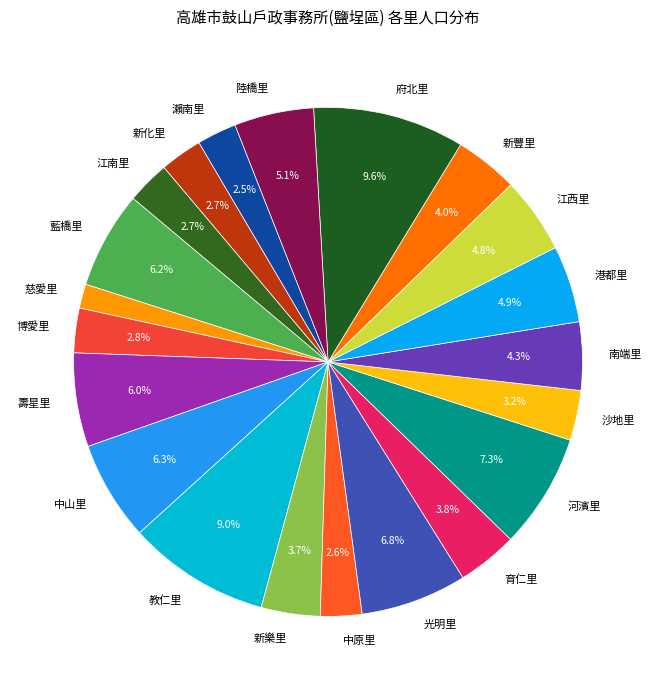

Is there a majority slice in this chart?

No